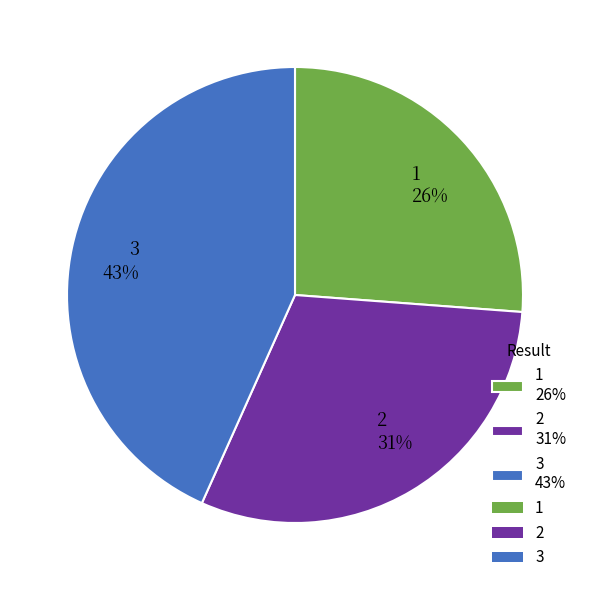

Rank the categories by value from lowest to highest.

1, 2, 3